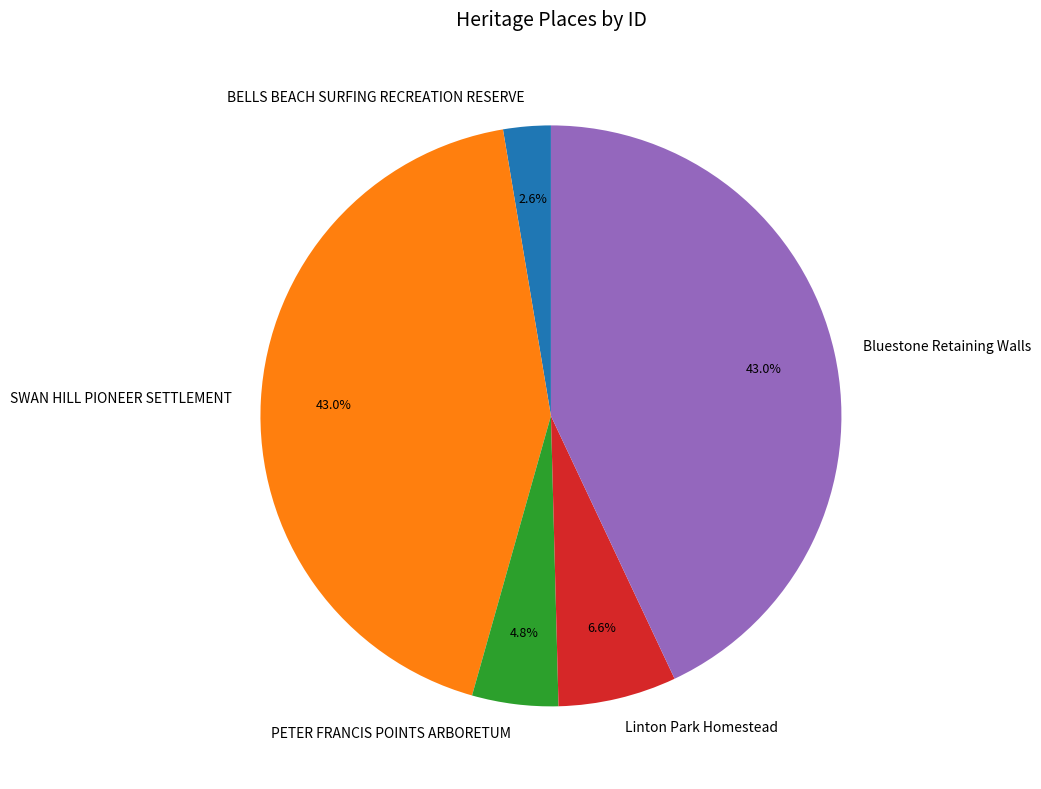

How many slices are in this pie chart?

5